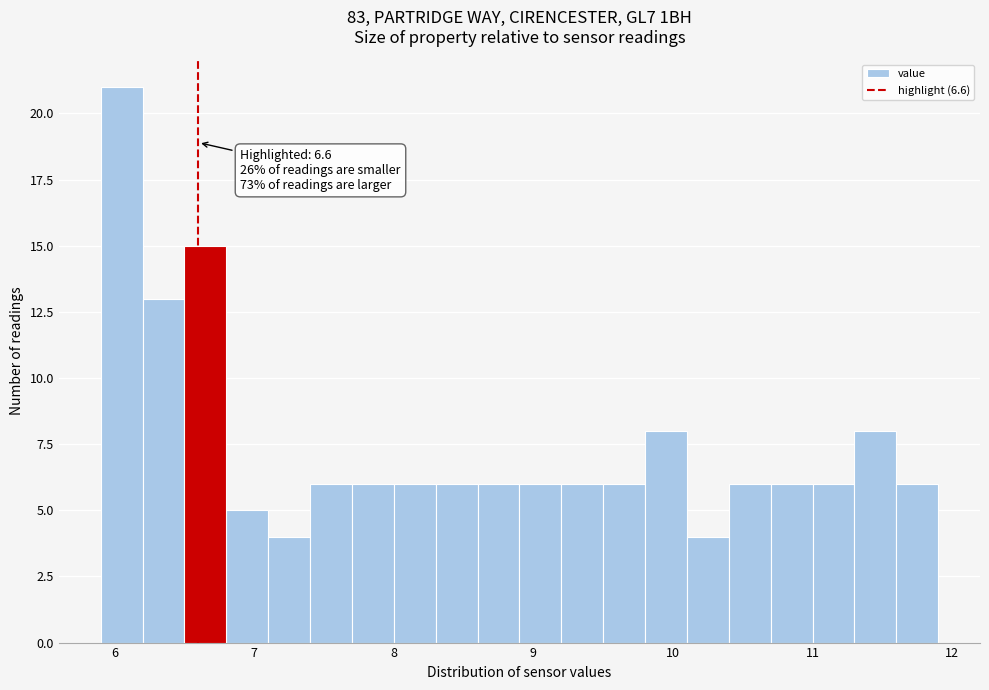

Around what value on the x-axis is the tallest bar? Give the approximate position of its centre, as read against the axis.

6.1